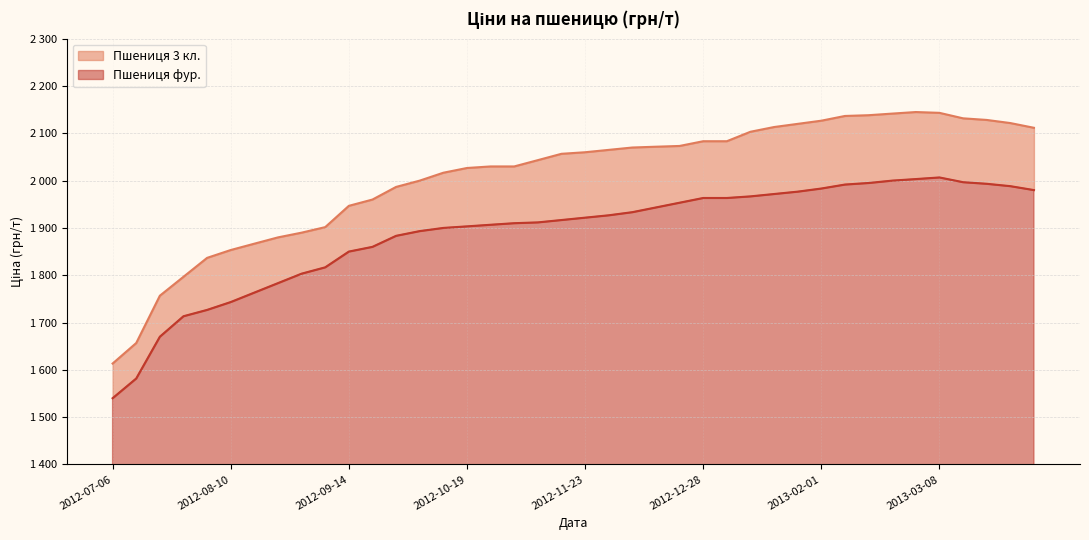

Is the value of Пшениця фур. at 2012-12-07 greater than the value of Пшениця 3 кл. at 2012-08-17?

Yes